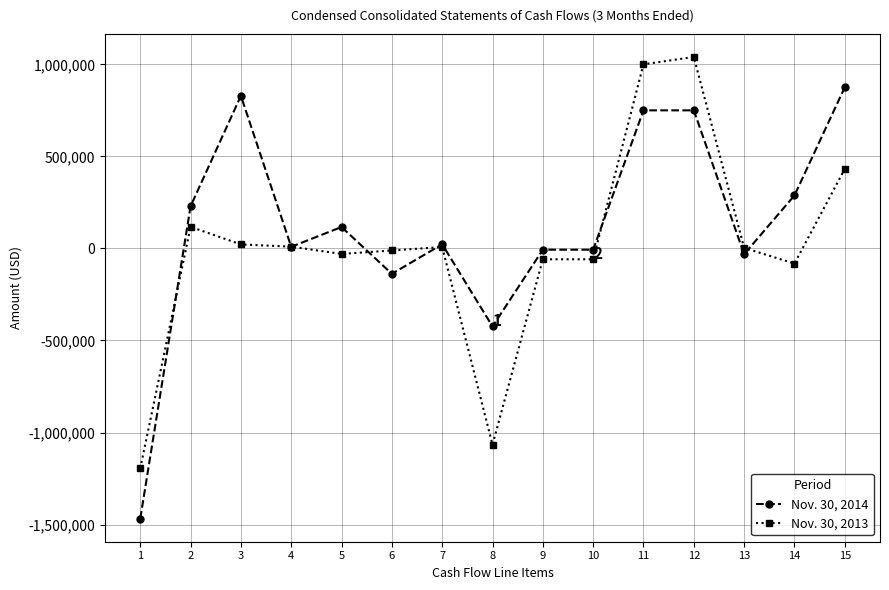

Is this an area chart (filled region under the line)?

No